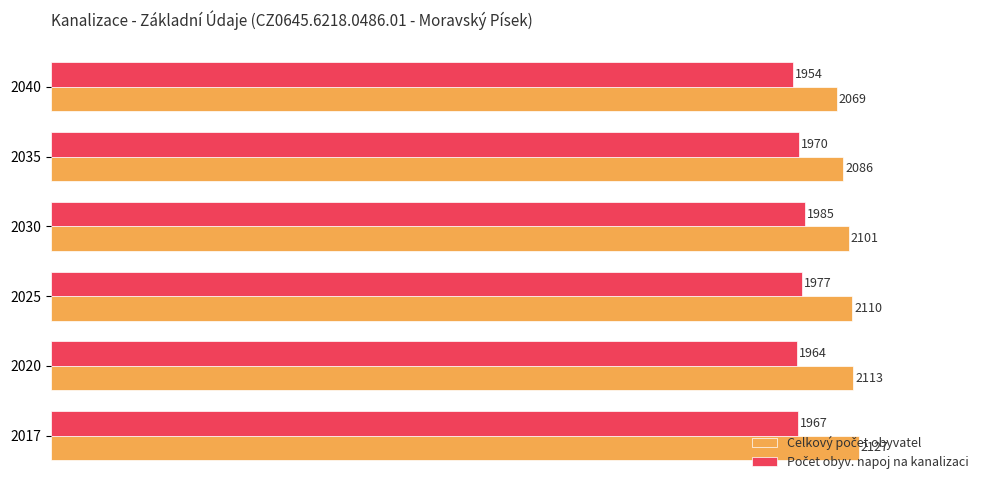

At how many categories does at least one series exceed 1964?

6